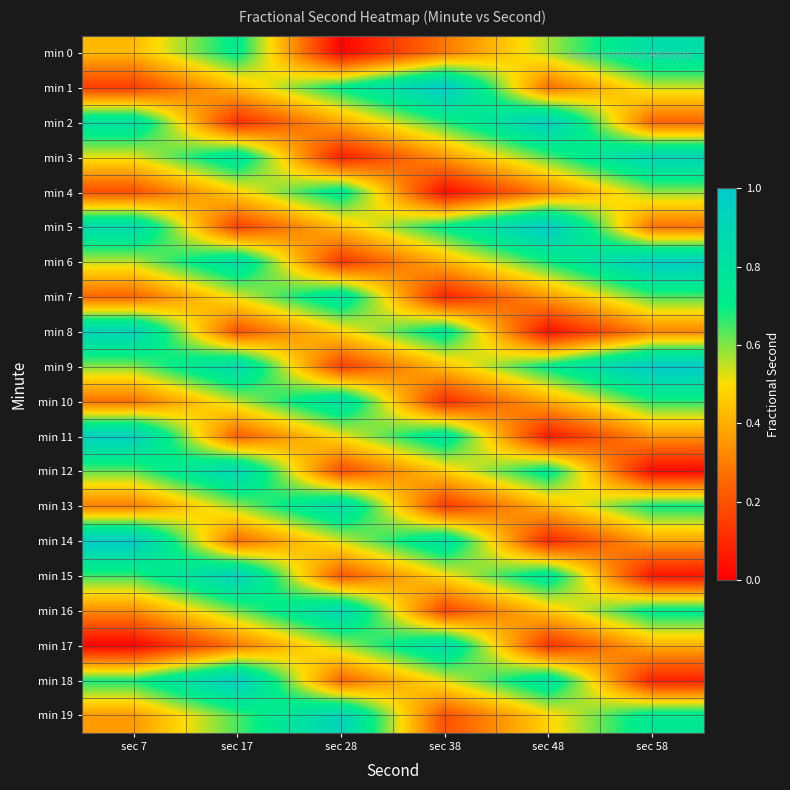

Reading right to left, transcribe all the data shown in this chart.

min 0: sec 58=0.8	sec 48=0.6	sec 38=0.3	sec 28=0.0	sec 17=0.7	sec 7=0.4
min 1: sec 58=0.5	sec 48=0.3	sec 38=1.0	sec 28=0.7	sec 17=0.4	sec 7=0.2
min 2: sec 58=0.2	sec 48=1.0	sec 38=0.7	sec 28=0.4	sec 17=0.1	sec 7=0.8
min 3: sec 58=0.9	sec 48=0.6	sec 38=0.4	sec 28=0.1	sec 17=0.8	sec 7=0.5
min 4: sec 58=0.6	sec 48=0.3	sec 38=0.0	sec 28=0.8	sec 17=0.5	sec 7=0.2
min 5: sec 58=0.3	sec 48=1.0	sec 38=0.7	sec 28=0.4	sec 17=0.2	sec 7=0.9
min 6: sec 58=1.0	sec 48=0.7	sec 38=0.4	sec 28=0.1	sec 17=0.8	sec 7=0.6
min 7: sec 58=0.6	sec 48=0.4	sec 38=0.1	sec 28=0.8	sec 17=0.5	sec 7=0.2
min 8: sec 58=0.3	sec 48=0.0	sec 38=0.8	sec 28=0.5	sec 17=0.2	sec 7=0.9
min 9: sec 58=1.0	sec 48=0.7	sec 38=0.4	sec 28=0.2	sec 17=0.9	sec 7=0.6
min 10: sec 58=0.7	sec 48=0.4	sec 38=0.1	sec 28=0.8	sec 17=0.6	sec 7=0.3
min 11: sec 58=0.3	sec 48=0.1	sec 38=0.8	sec 28=0.5	sec 17=0.2	sec 7=0.9
min 12: sec 58=0.0	sec 48=0.7	sec 38=0.5	sec 28=0.2	sec 17=0.9	sec 7=0.6
min 13: sec 58=0.7	sec 48=0.4	sec 38=0.1	sec 28=0.9	sec 17=0.6	sec 7=0.3
min 14: sec 58=0.4	sec 48=0.1	sec 38=0.8	sec 28=0.5	sec 17=0.3	sec 7=1.0
min 15: sec 58=0.1	sec 48=0.8	sec 38=0.5	sec 28=0.2	sec 17=0.9	sec 7=0.7
min 16: sec 58=0.7	sec 48=0.5	sec 38=0.2	sec 28=0.9	sec 17=0.6	sec 7=0.3
min 17: sec 58=0.4	sec 48=0.1	sec 38=0.8	sec 28=0.6	sec 17=0.3	sec 7=0.0
min 18: sec 58=0.1	sec 48=0.8	sec 38=0.5	sec 28=0.2	sec 17=1.0	sec 7=0.7
min 19: sec 58=0.8	sec 48=0.5	sec 38=0.2	sec 28=0.9	sec 17=0.6	sec 7=0.4